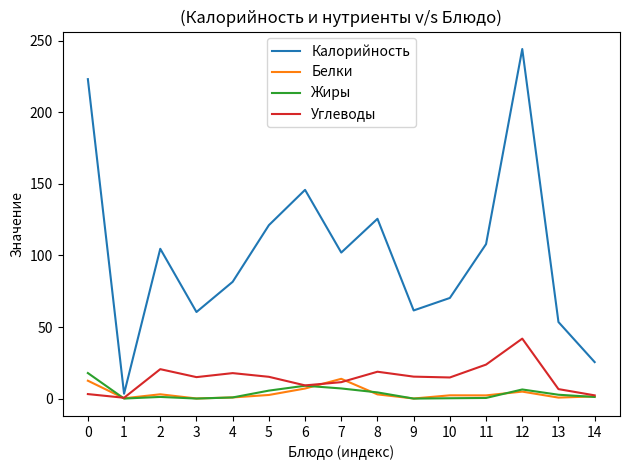

Which category has the highest value in the Углеводы series?

12